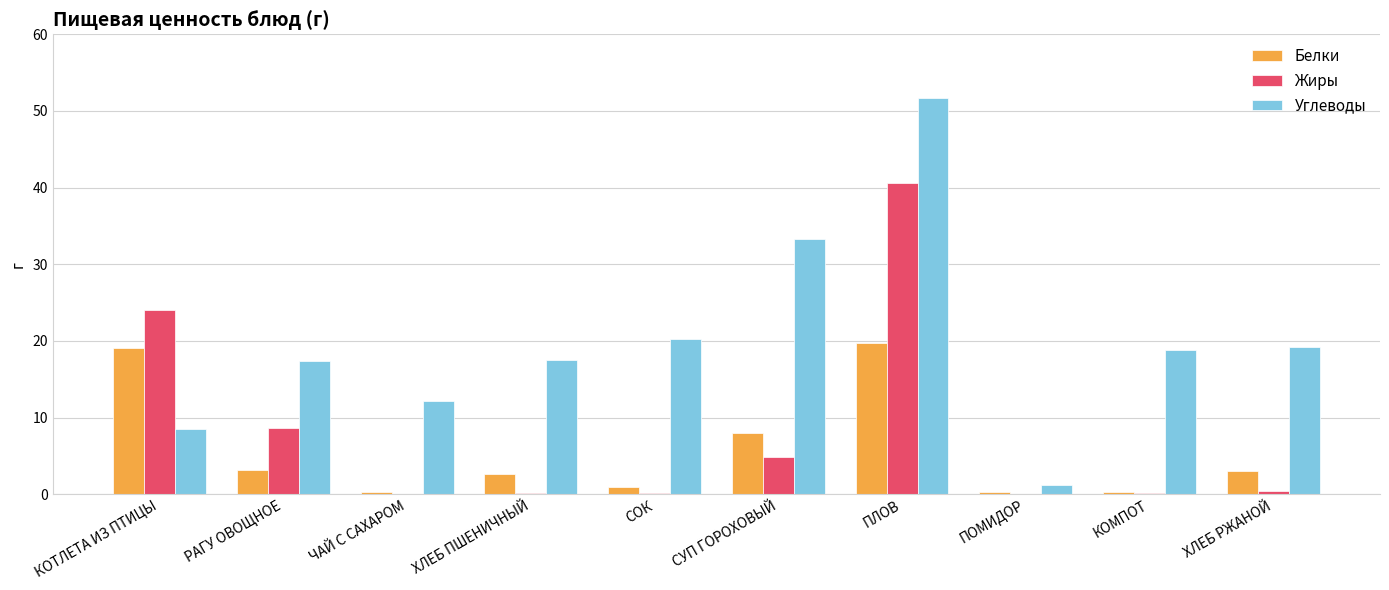

What is the sum of all Жиры values?

79.2